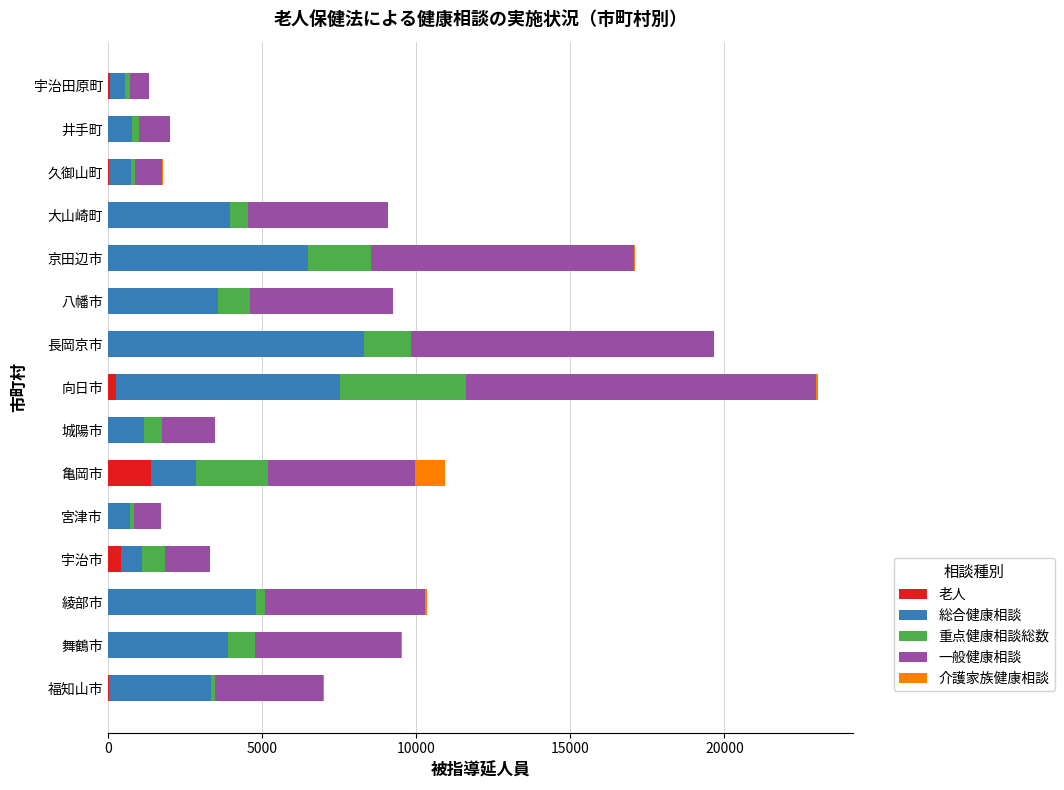

What is the total value across all series at 長岡京市?

19644